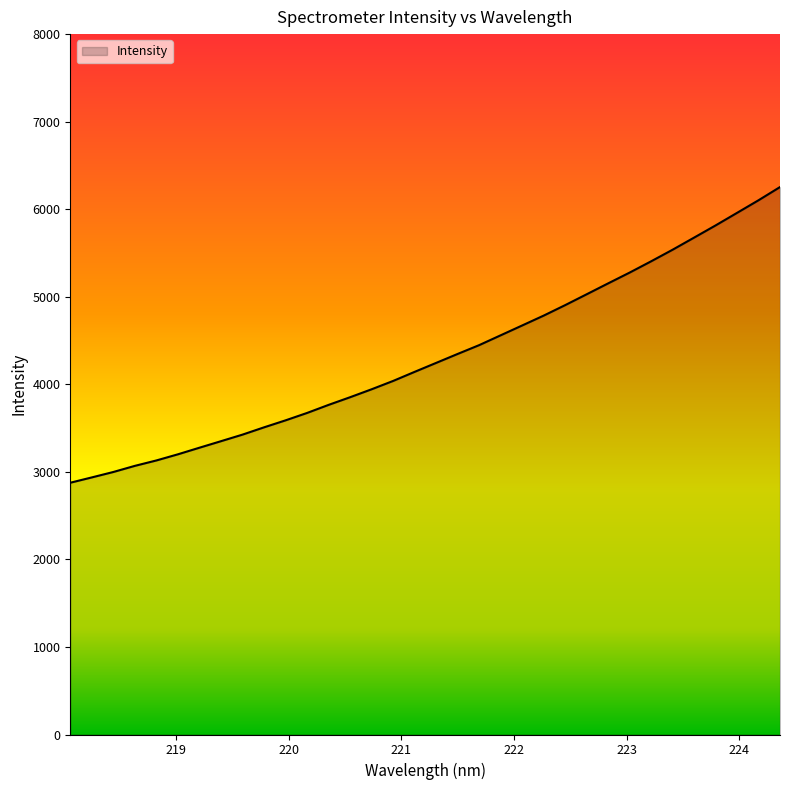

How many values are below 4244?

17